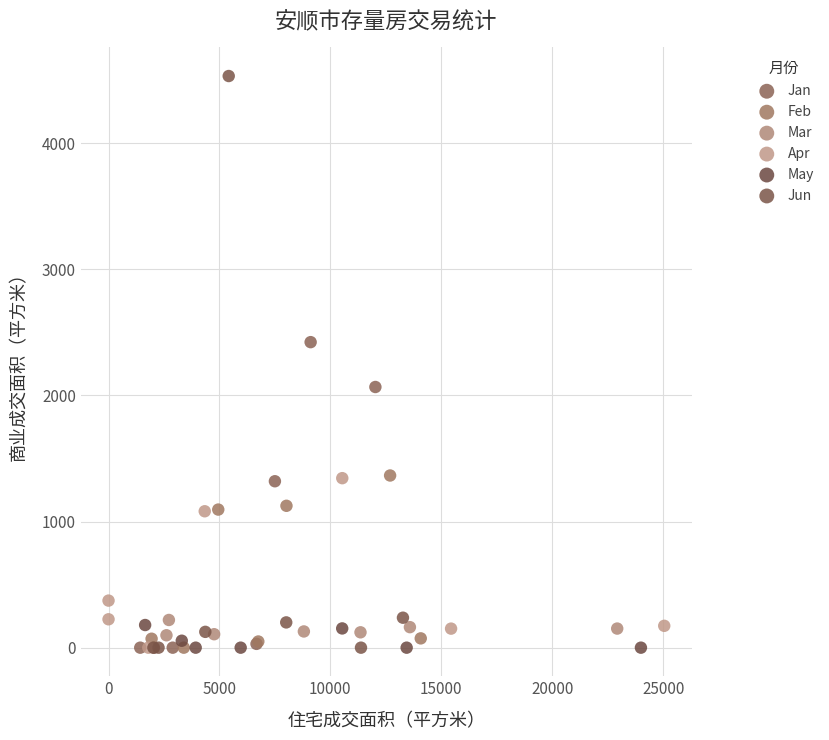

Which series has the widest spread of Y values?

Jun